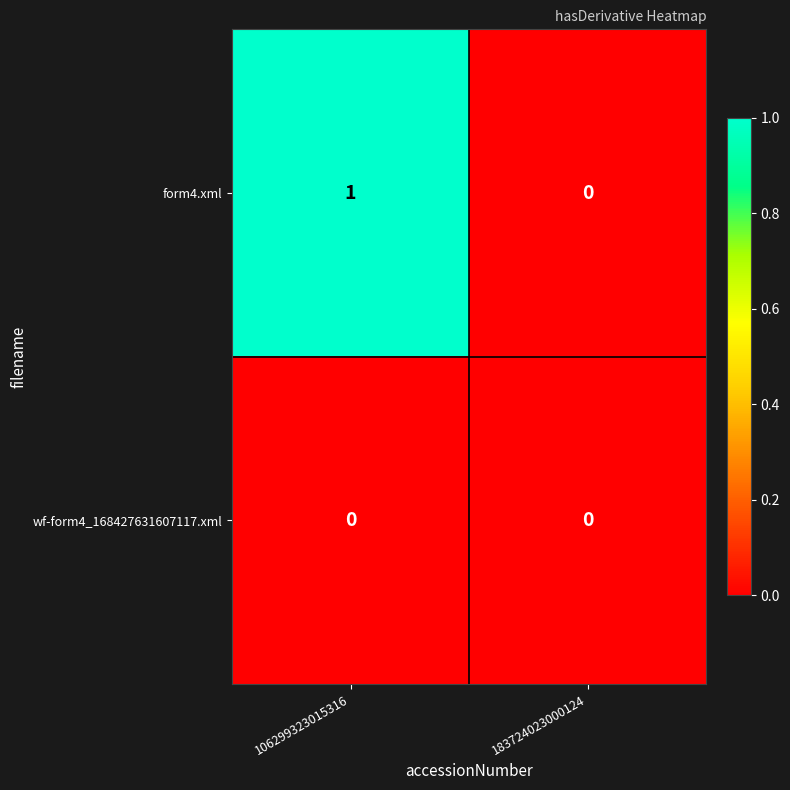

What is the total value across all series at 106299323015316?

1